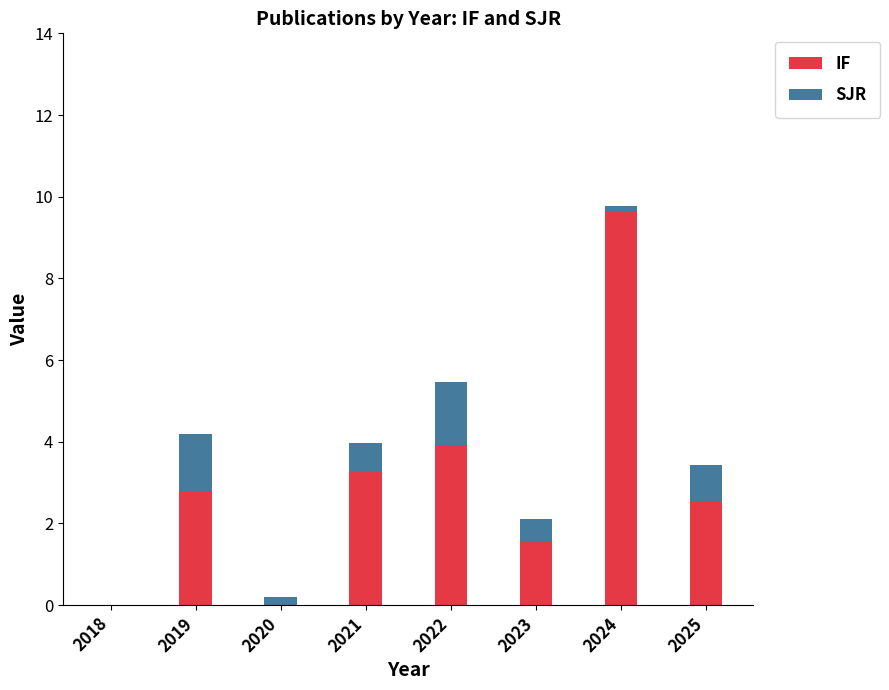

At which label does IF reach its peak?

2024